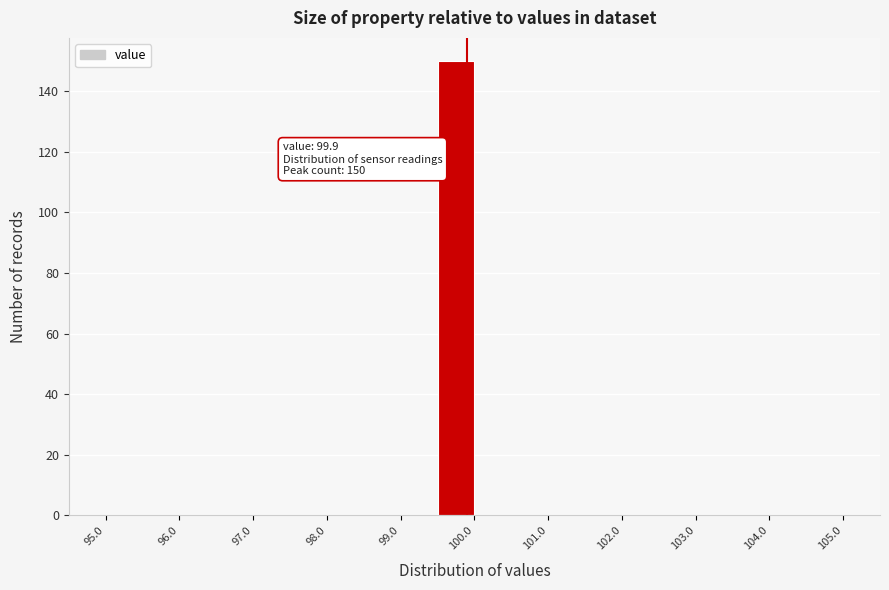

Over which range of the x-axis is the bar tallest?

99.5 to 100.0